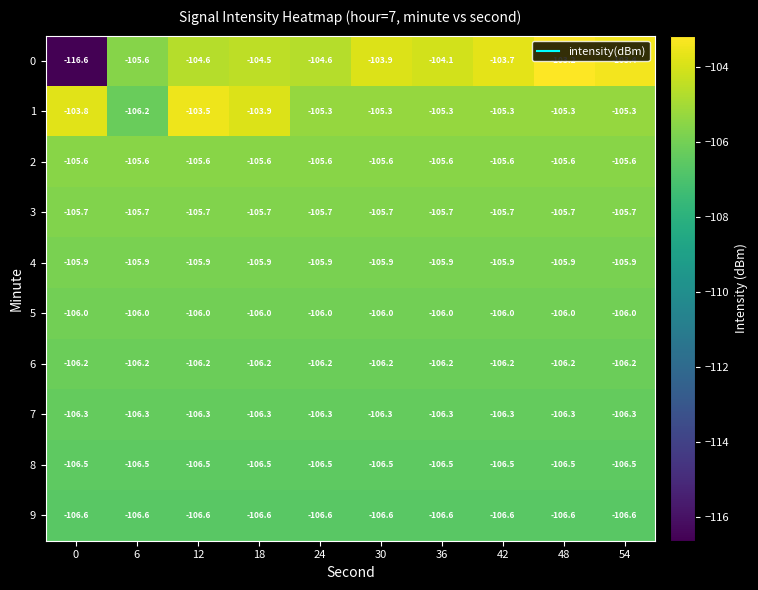

What is the smallest value displayed?

-116.6